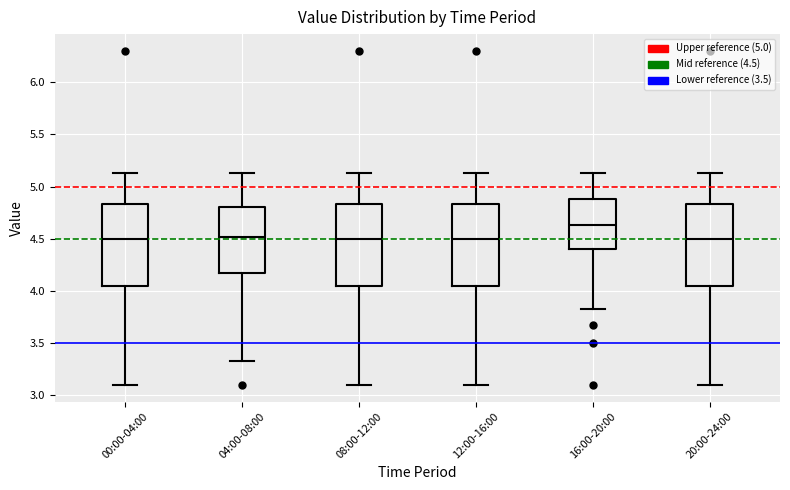

Where is the upper edge of the box for 16:00-20:00 on the y-axis? The values are not printed on the chart, so give them approximately, as read against the axis.

4.90